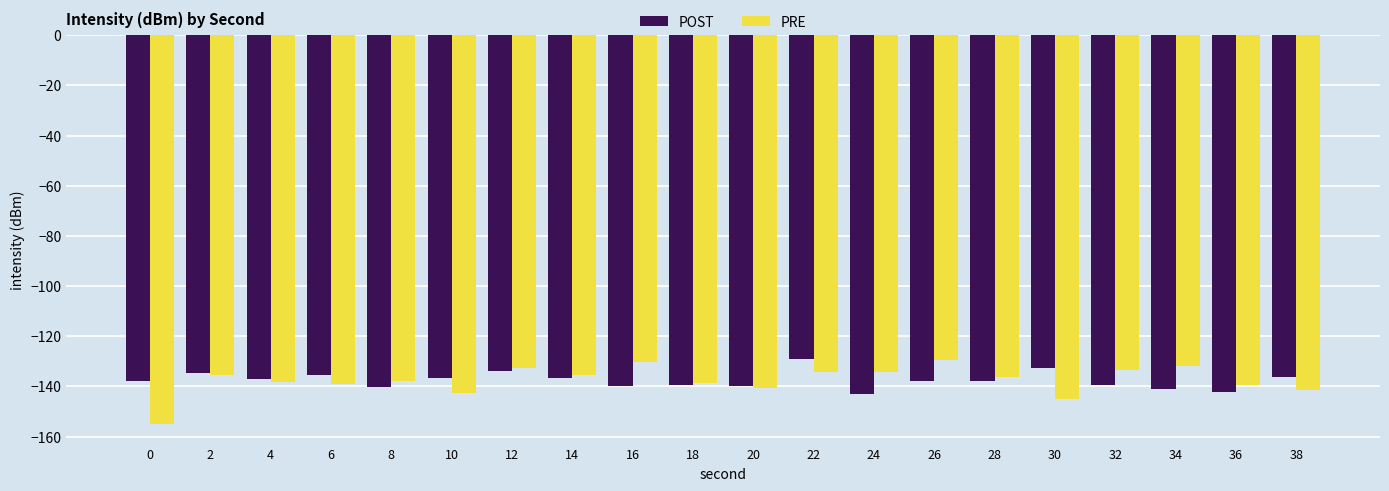

What is the smallest value displayed?

-155.1